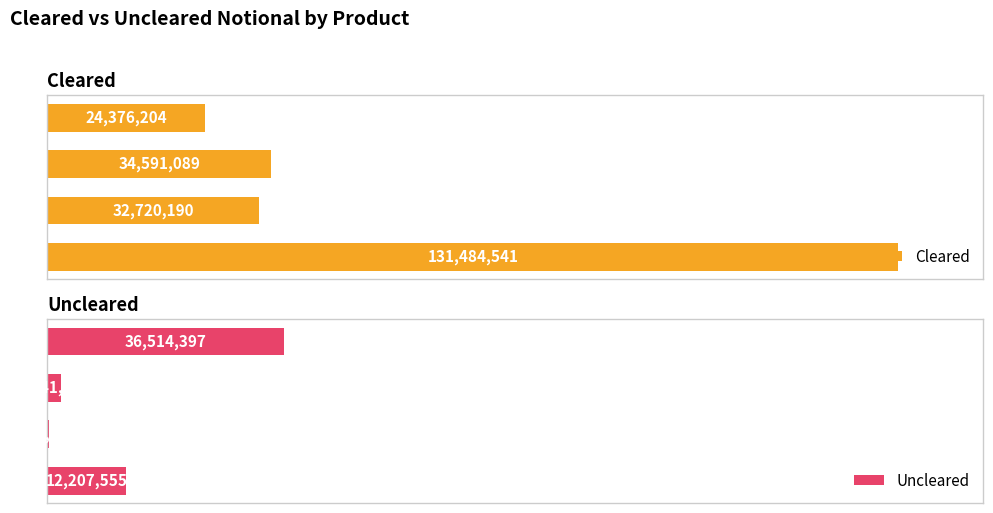

Which series has the largest total across all categories?

Cleared